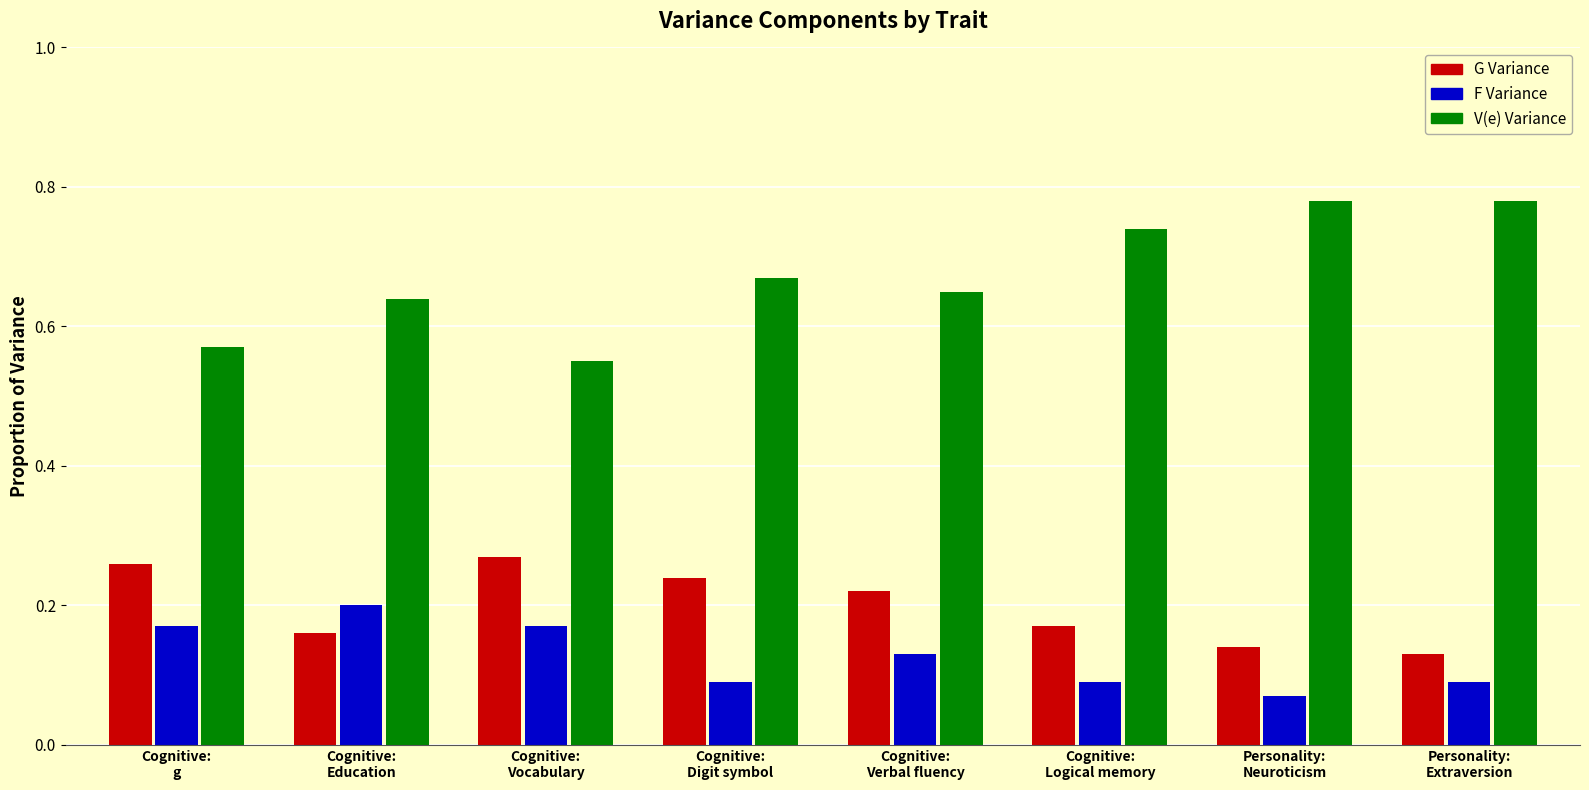

Which series has the largest range (max minus min)?

V(e) Variance